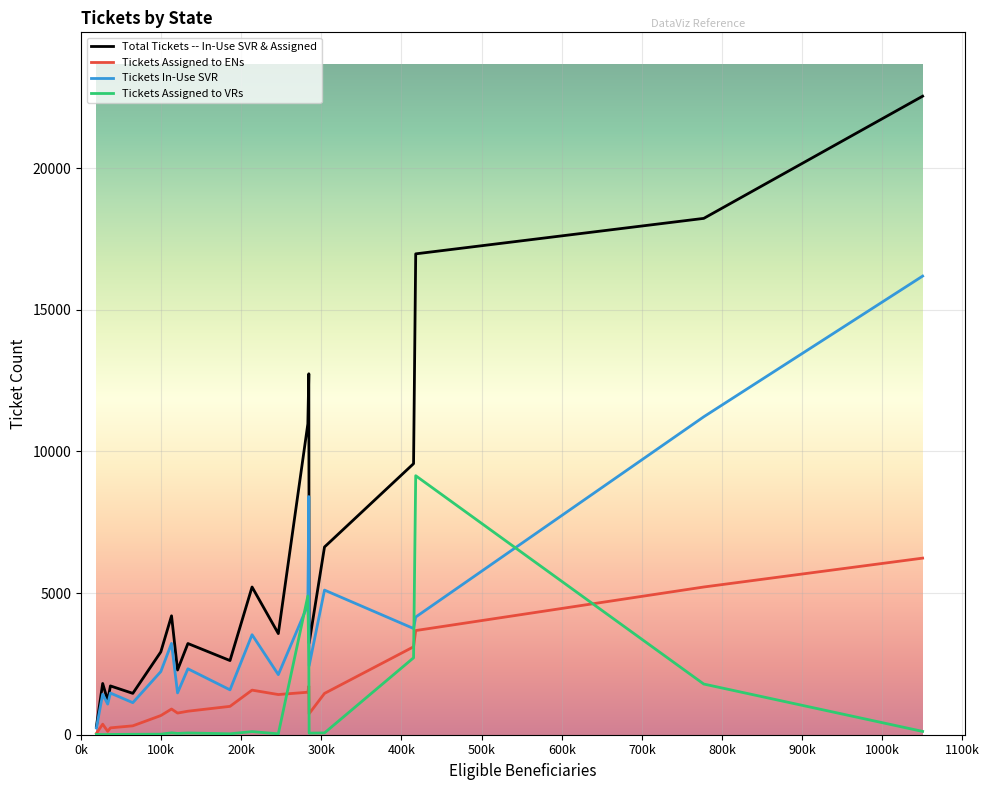

Does the chart display data point markers on the line(s)?

No